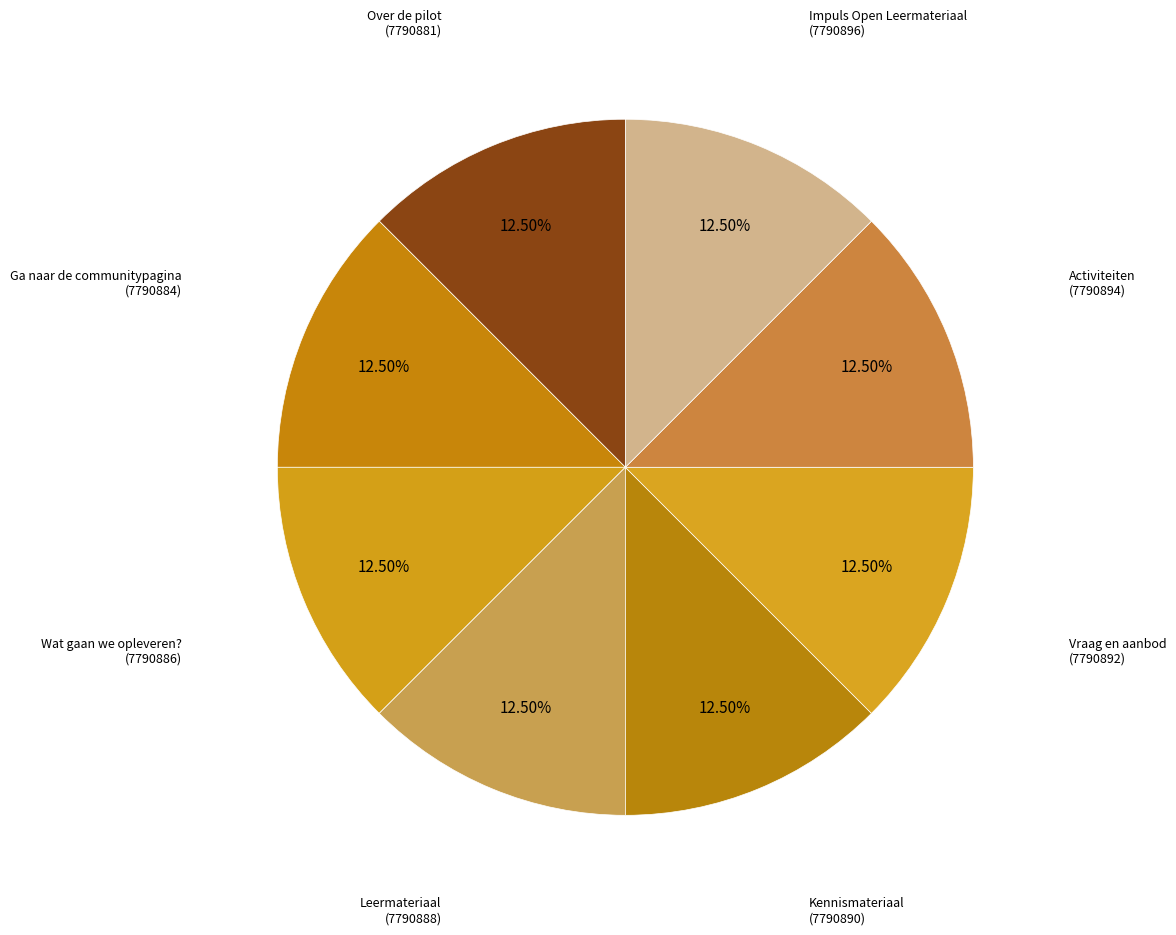

Approximately how many times larger is the value at Leermateriaal (7790888) compared to Activiteiten (7790894)?

1.0